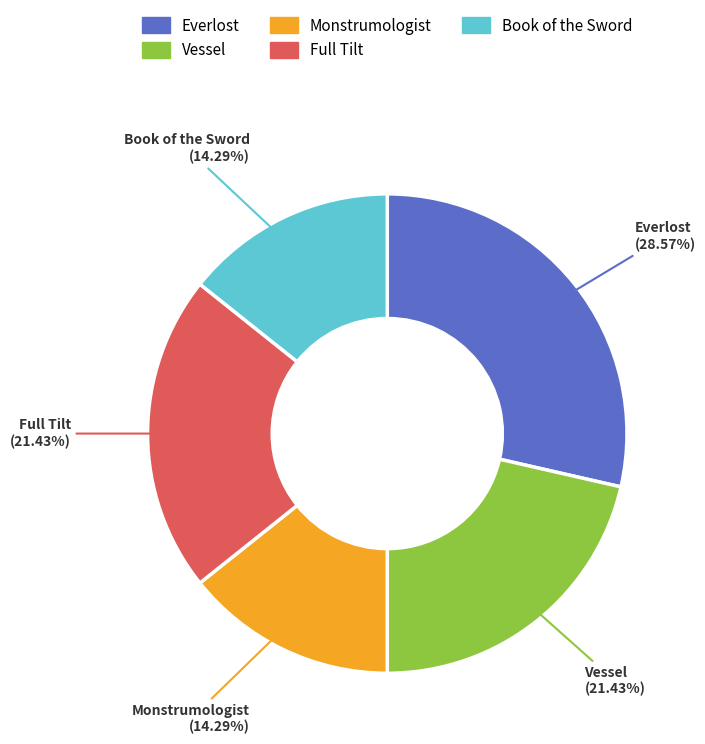

Does any single category account for the majority?

No